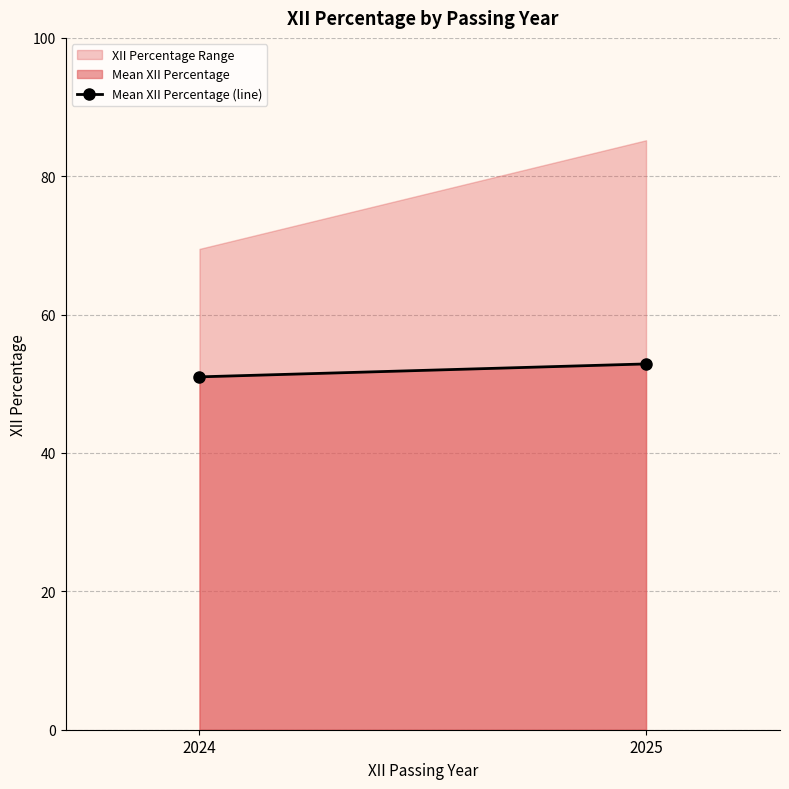

What is the difference between the values at 2025 and 2024?

1.9